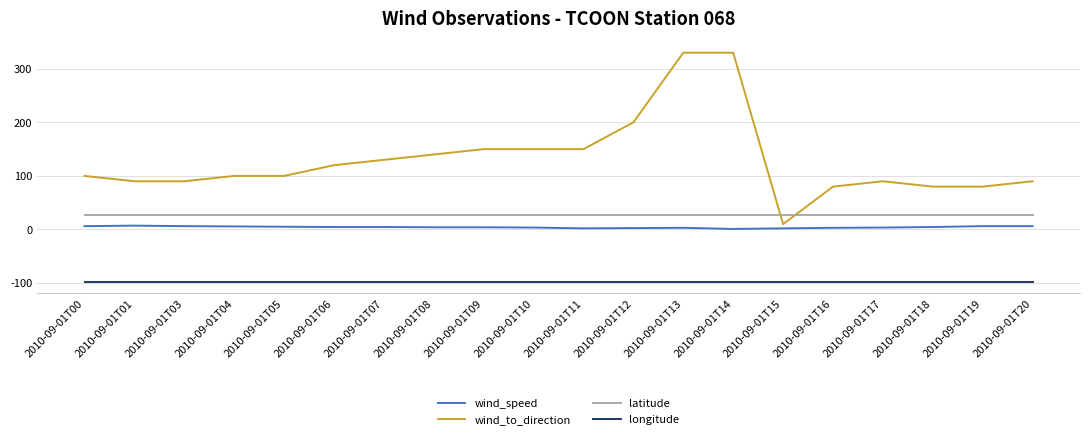

Is the value of latitude at 2010-09-01T18 greater than the value of longitude at 2010-09-01T16?

Yes